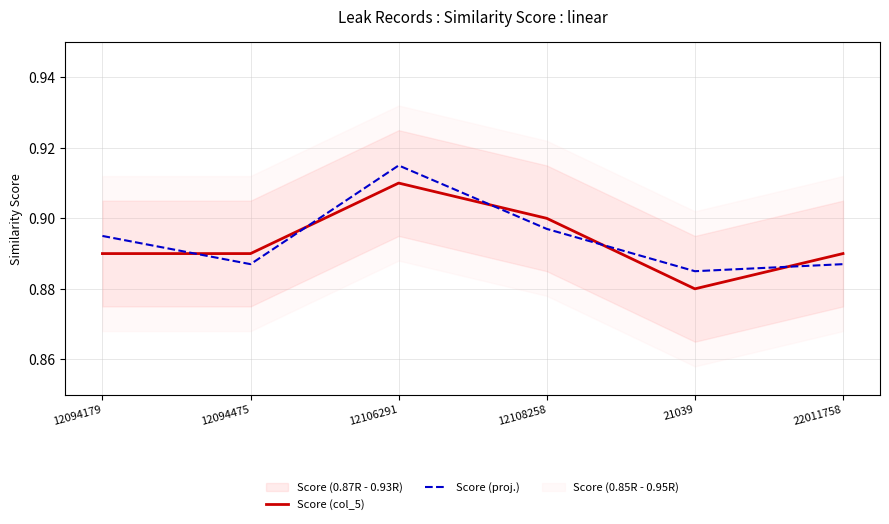

At how many categories does at least one series exceed 0?

6